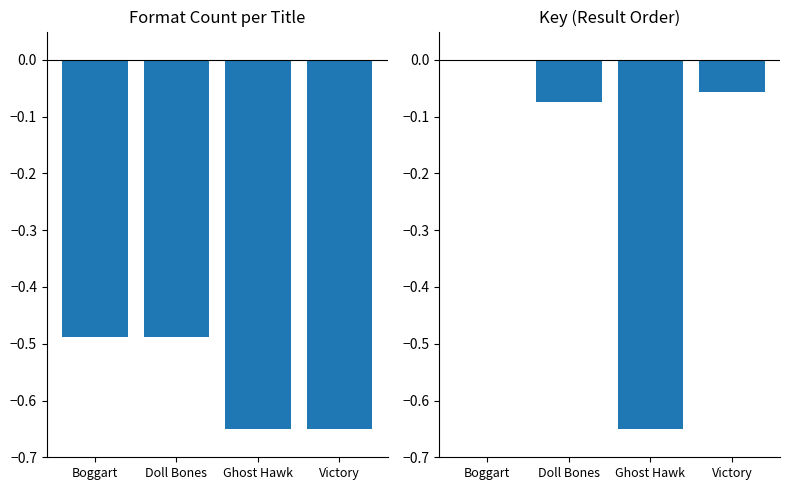

Which category has the lowest value in the Format Count series?

Ghost Hawk